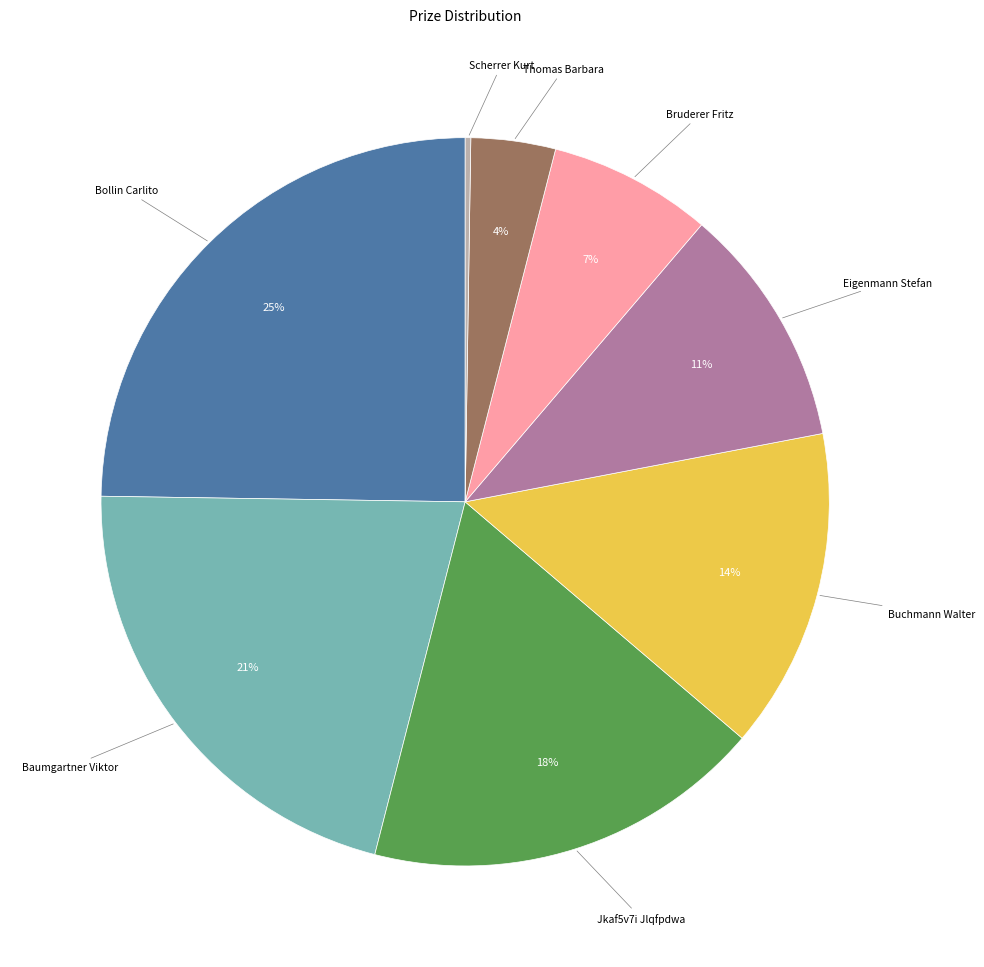

To the nearest percent, what percentage of the pie is Thomas Barbara?

4%